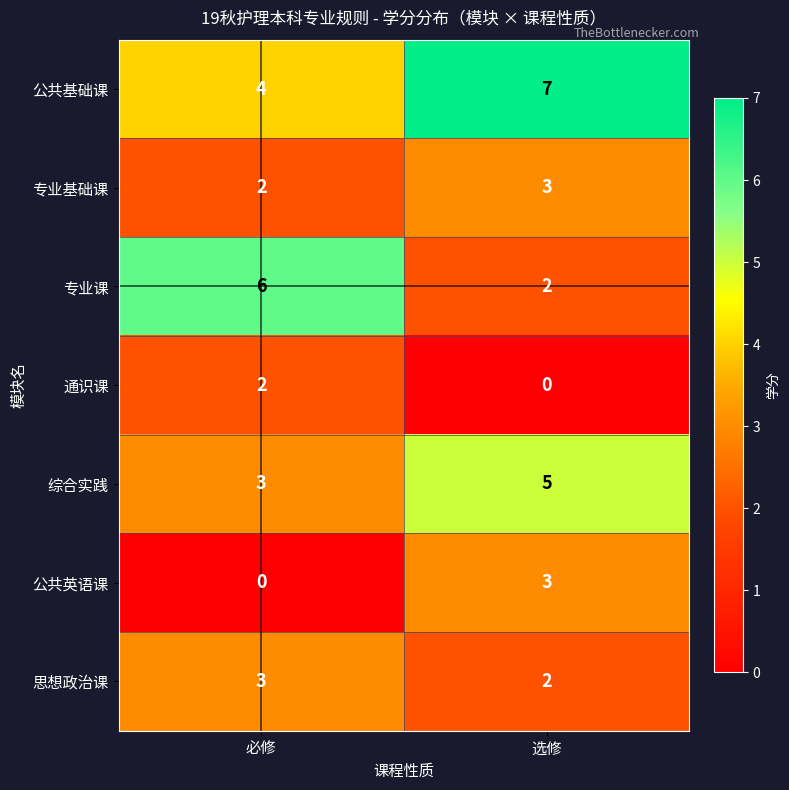

Reading left to right, what are all the values shown in this chart?

公共基础课: 必修=4	选修=7
专业基础课: 必修=2	选修=3
专业课: 必修=6	选修=2
通识课: 必修=2	选修=0
综合实践: 必修=3	选修=5
公共英语课: 必修=0	选修=3
思想政治课: 必修=3	选修=2